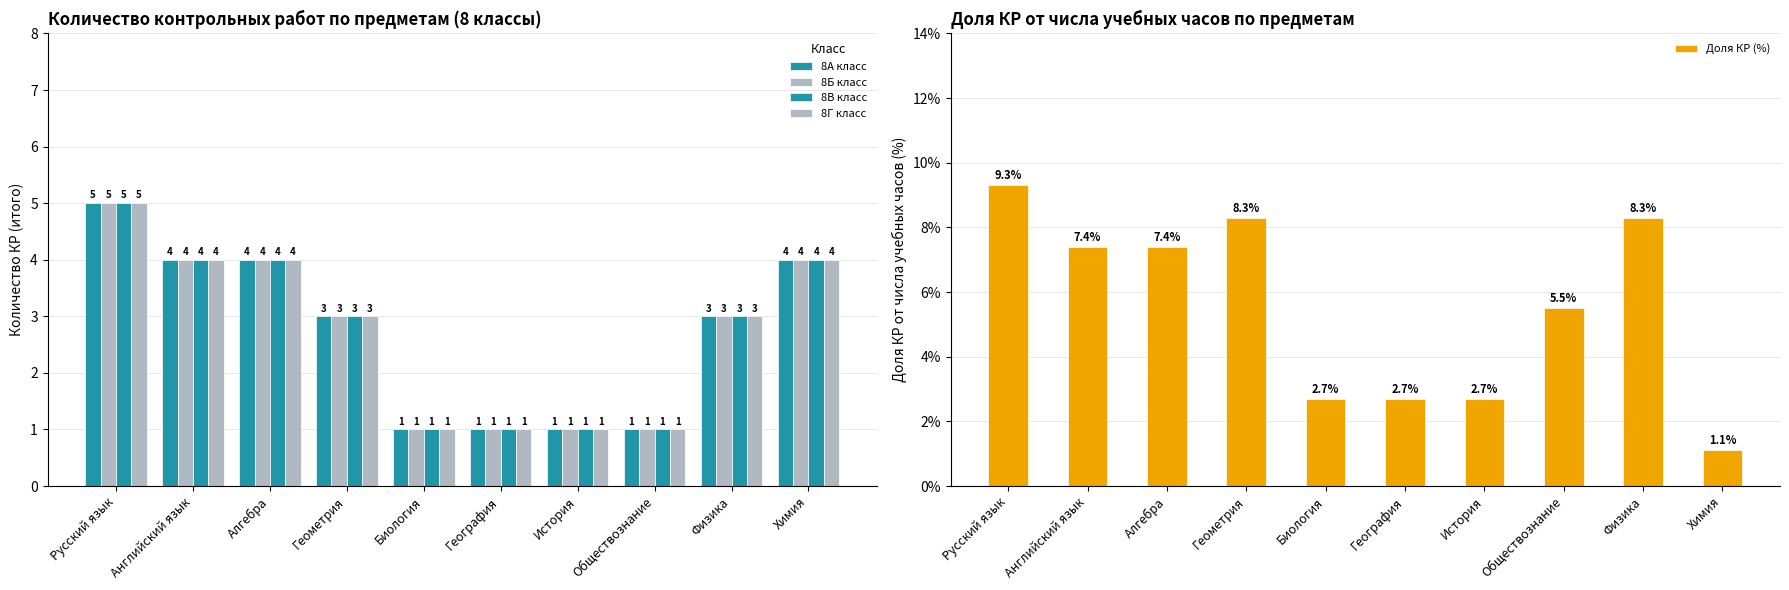

At which label does 8Б класс first exceed 3?

Русский язык